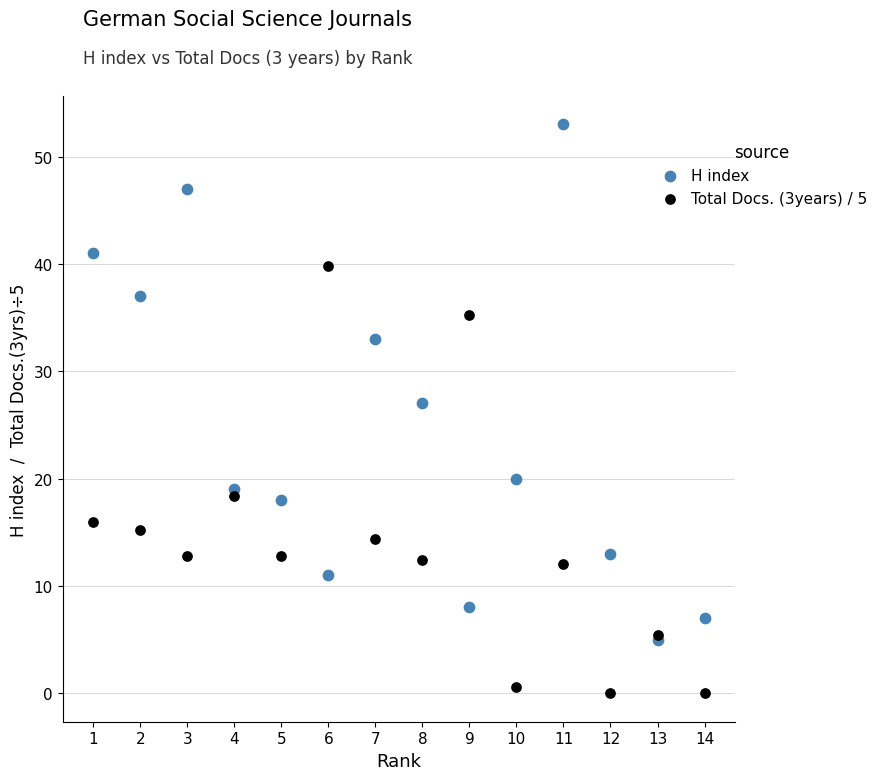

Across all series, what Y value is closest to 26?

27.0